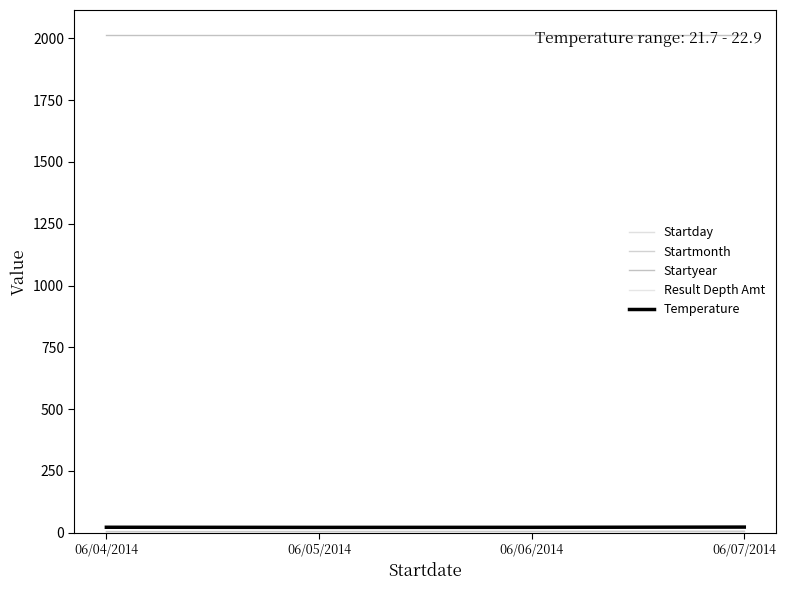

How many lines are shown in the chart?

5